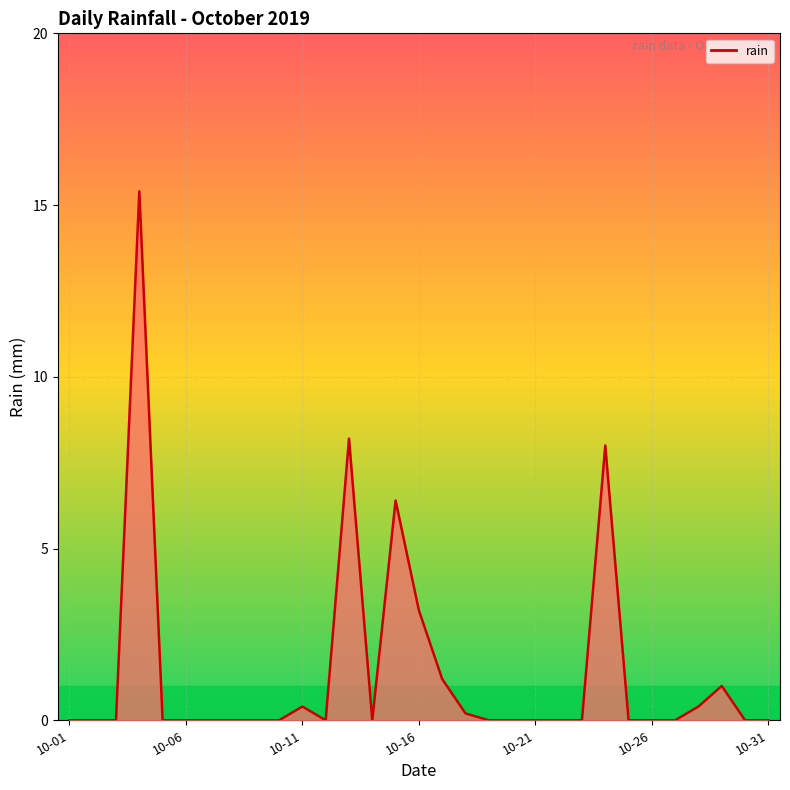

What is the greatest value displayed?

15.4